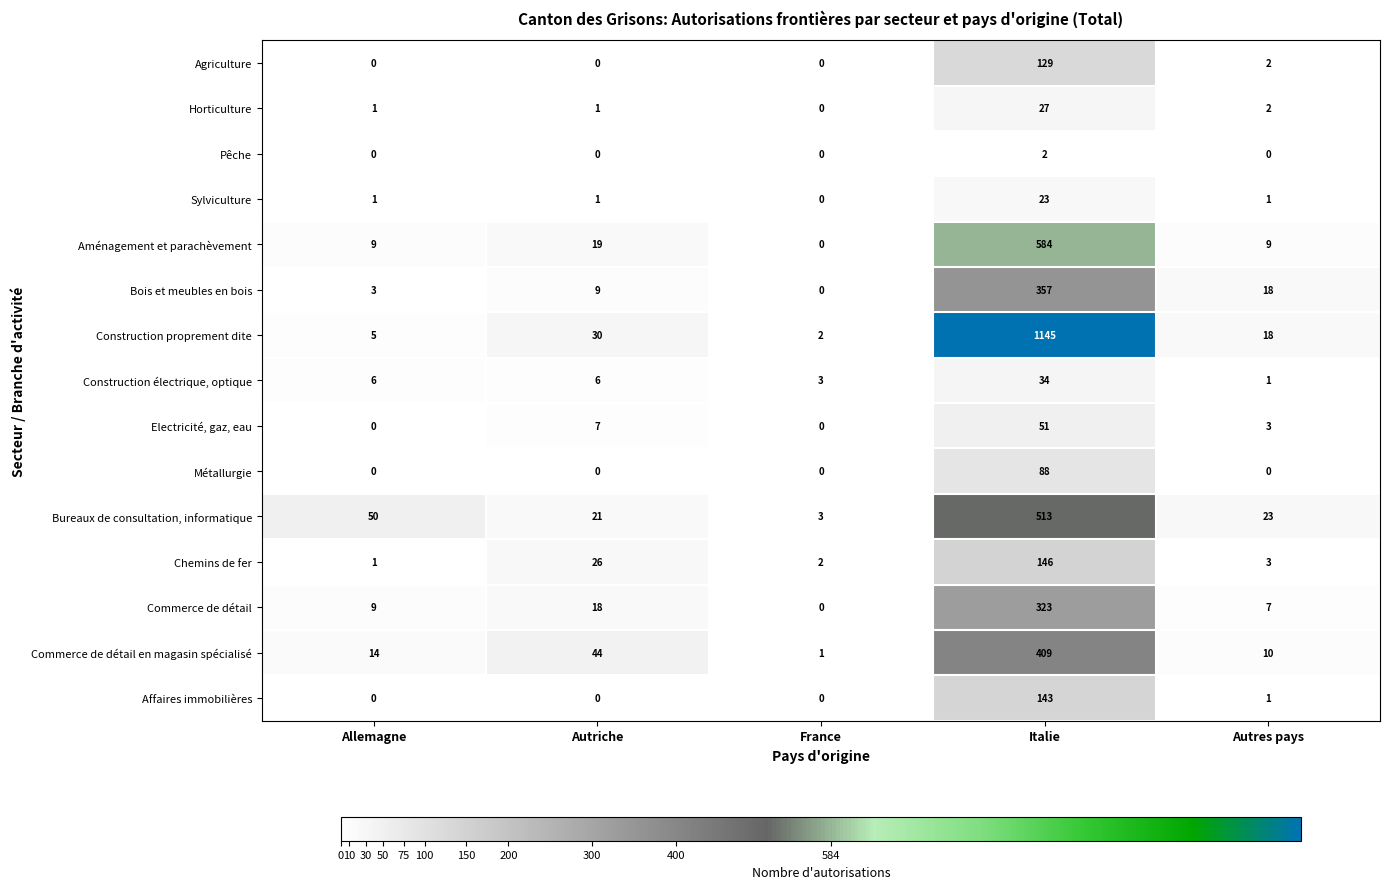

List the series in order of their peak value, highest first.

Construction proprement dite, Aménagement et parachèvement, Bureaux de consultation, informatique, Commerce de détail en magasin spécialisé, Bois et meubles en bois, Commerce de détail, Chemins de fer, Affaires immobilières, Agriculture, Métallurgie, Electricité, gaz, eau, Construction électrique, optique, Horticulture, Sylviculture, Pêche